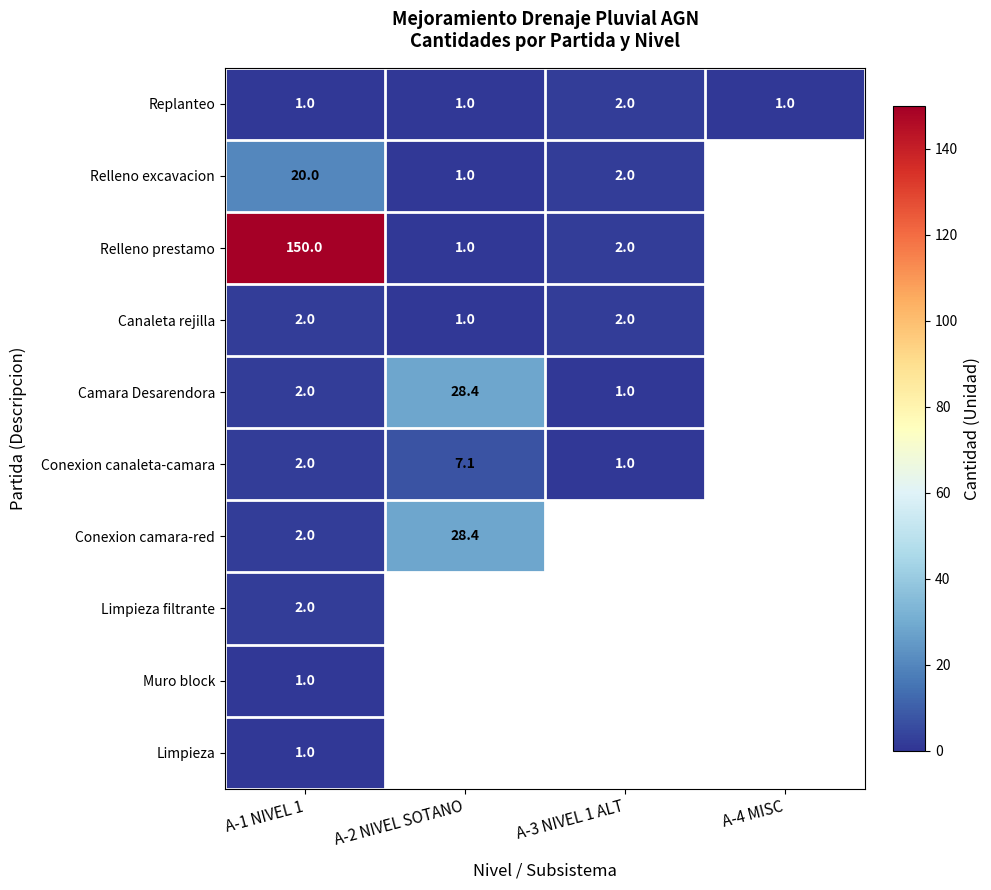

True or false: Relleno excavacion has a value of 34.6 at A-1 NIVEL 1.

False